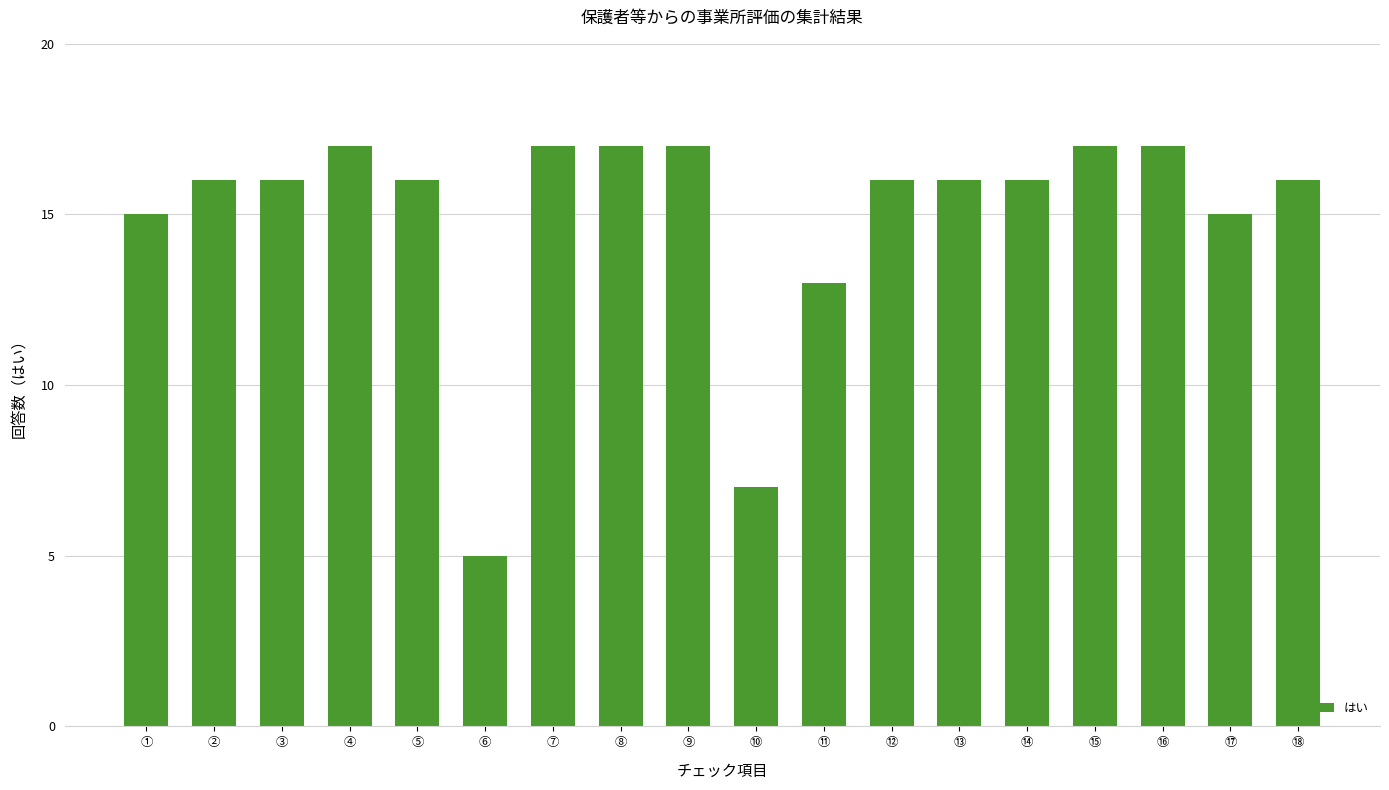

Which has a higher value, ⑪ or ④?

④